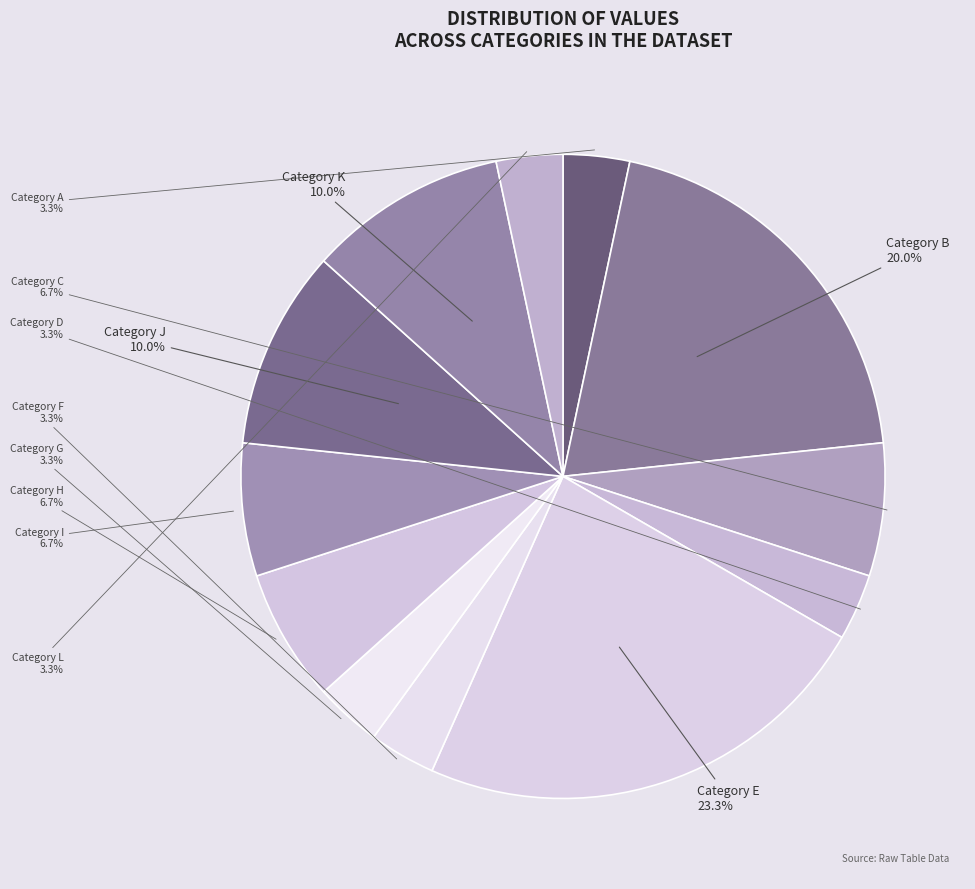

Combined, do Category B and Category L account for over 50%?

No